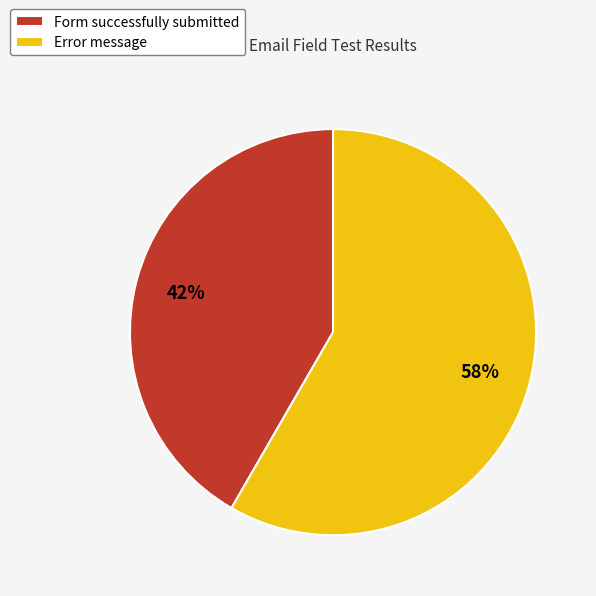

How many slices are in this pie chart?

2